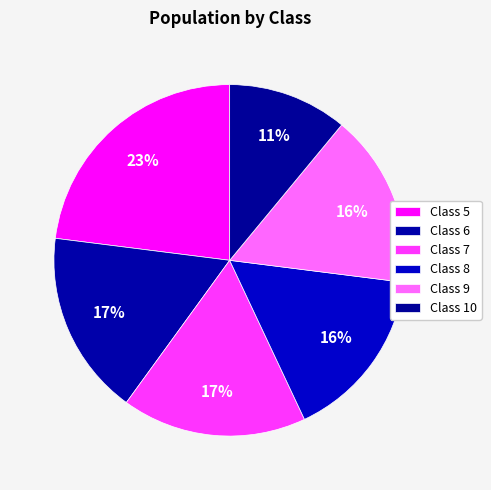

Count the number of slices in the pie.

6